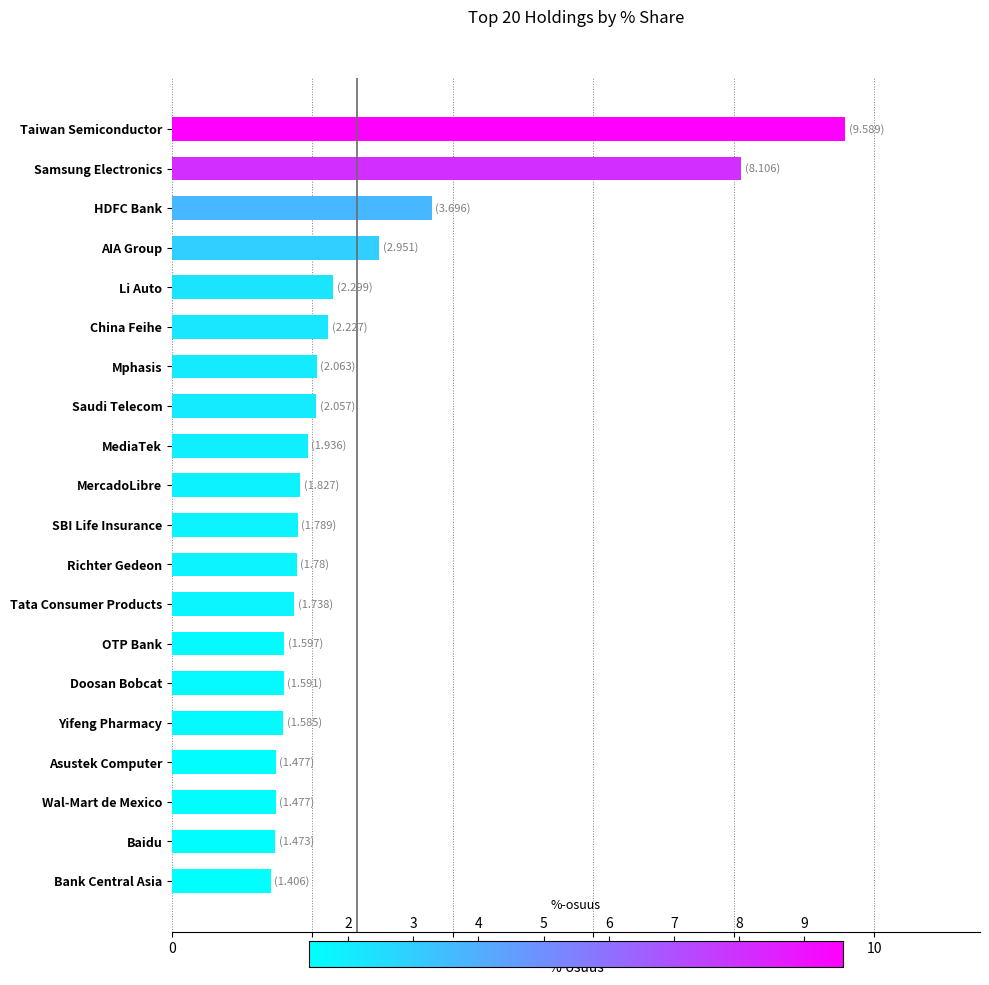

True or false: the data shows 0.3 at Wal-Mart de Mexico.

False